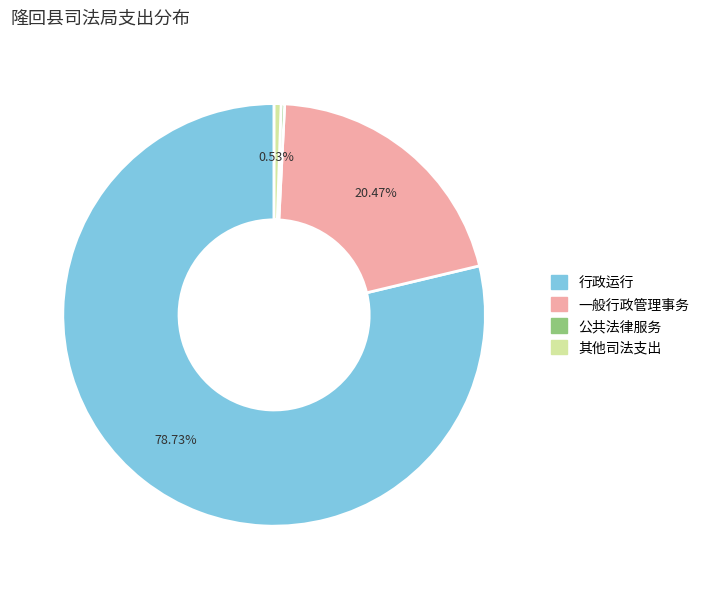

Does 行政运行 account for over 50% of the chart?

Yes